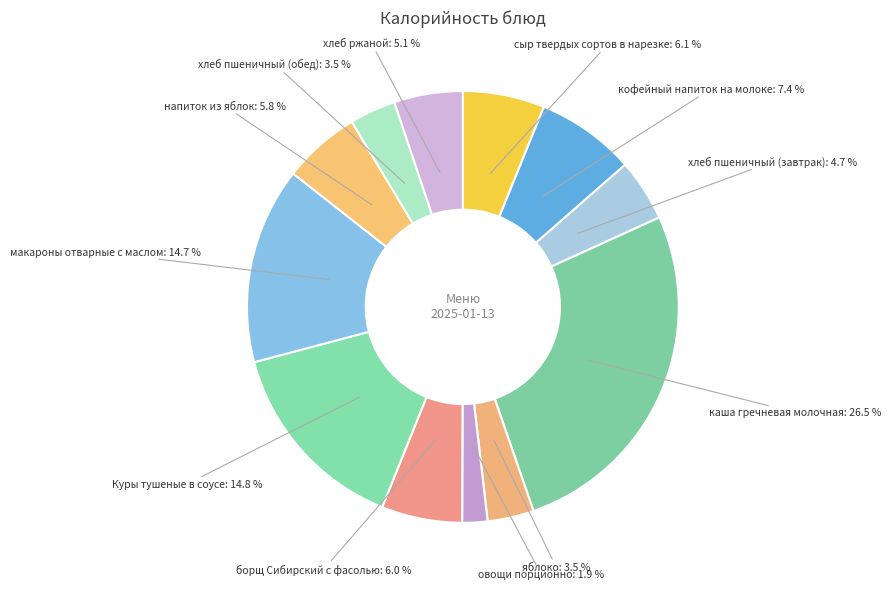

How many slices are in this pie chart?

12